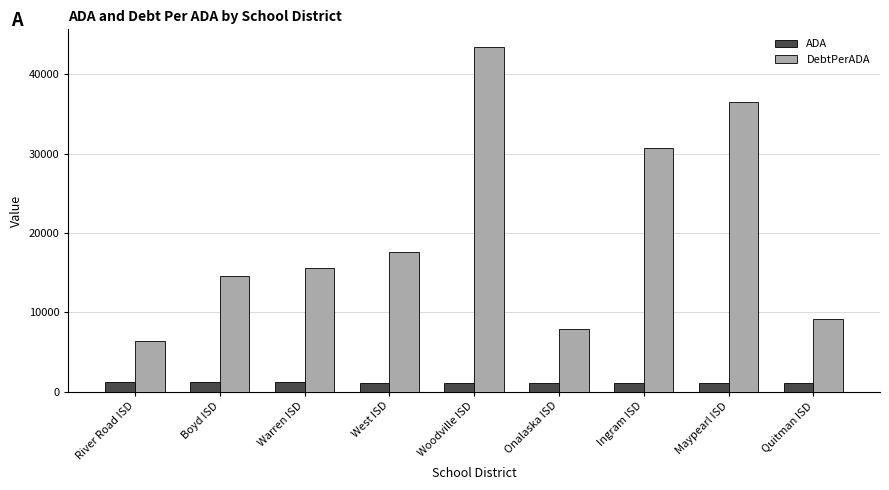

How many distinct data groups are displayed?

2